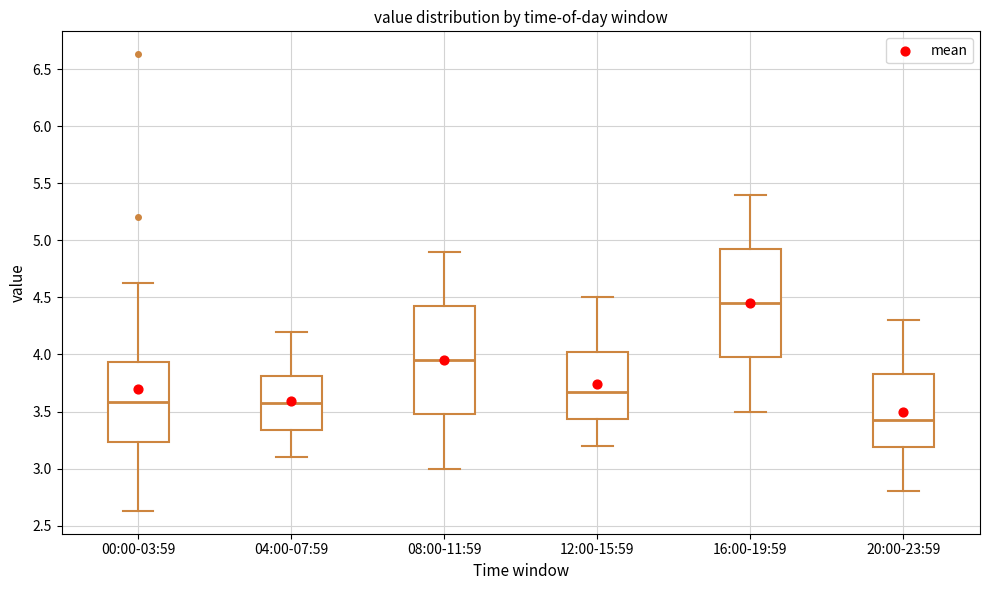

Where does the upper whisker of the box for 16:00-19:59 end on the y-axis? The values are not printed on the chart, so give them approximately, as read against the axis.

5.40